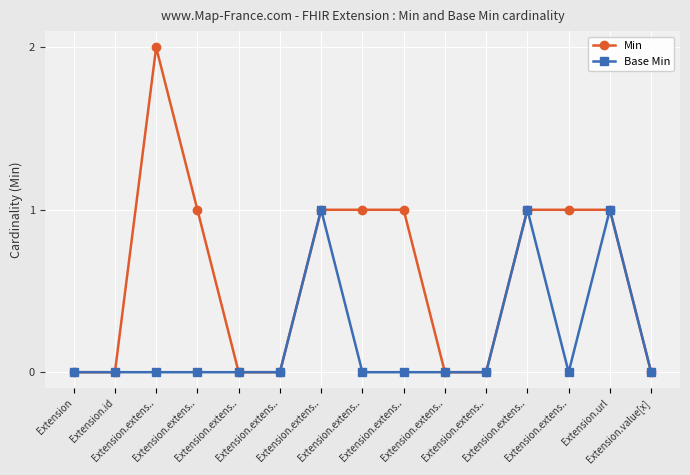

How many lines are shown in the chart?

2